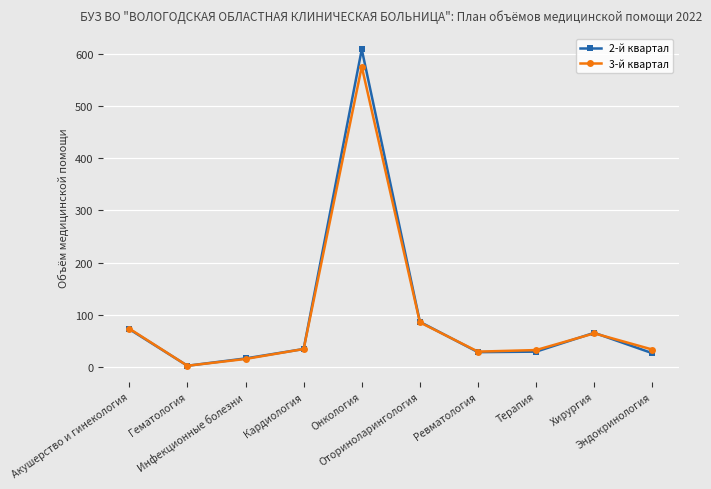

At which category does the chart reach its peak across all series?

Онкология